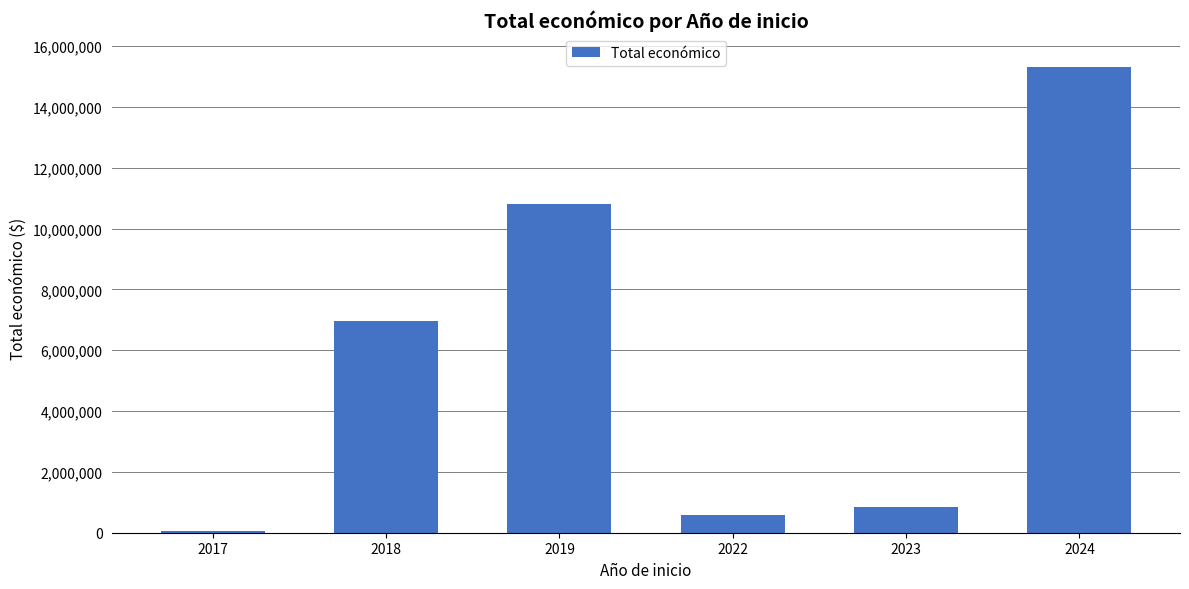

Count the number of categories in the chart.

6